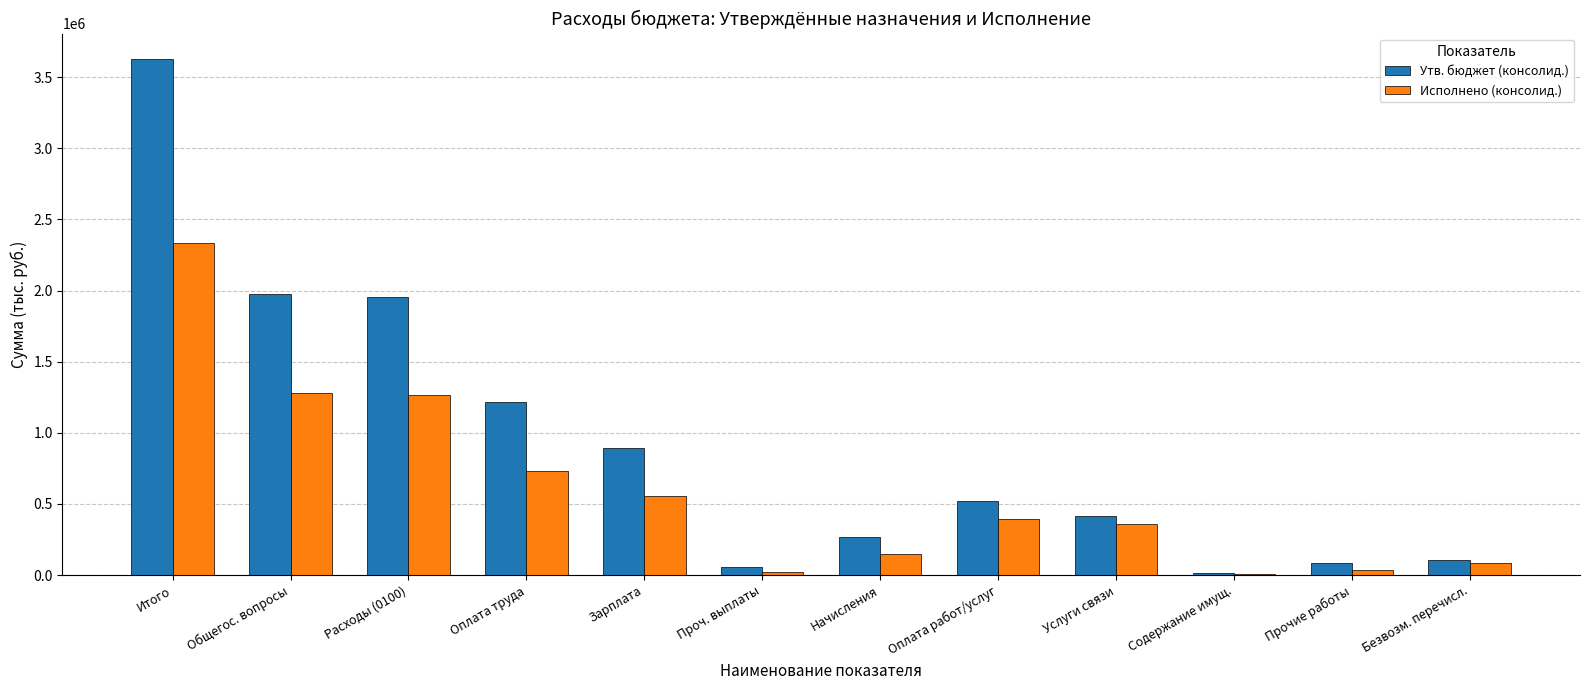

Which label corresponds to the largest value in the chart?

Итого